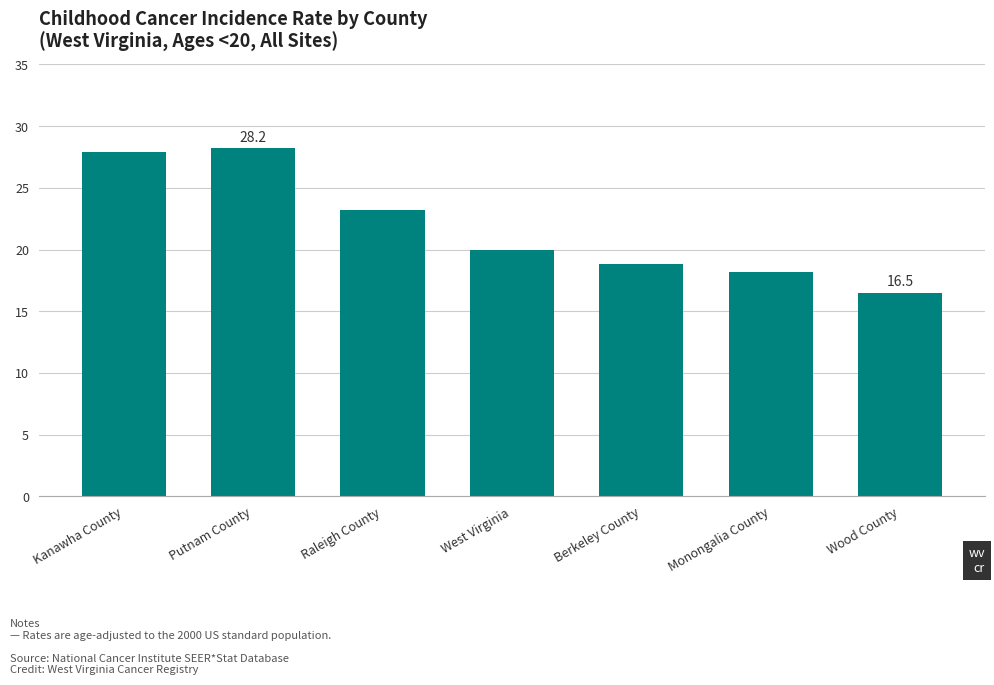

What is the ratio of the value at Kanawha County to the value at Berkeley County?

1.5